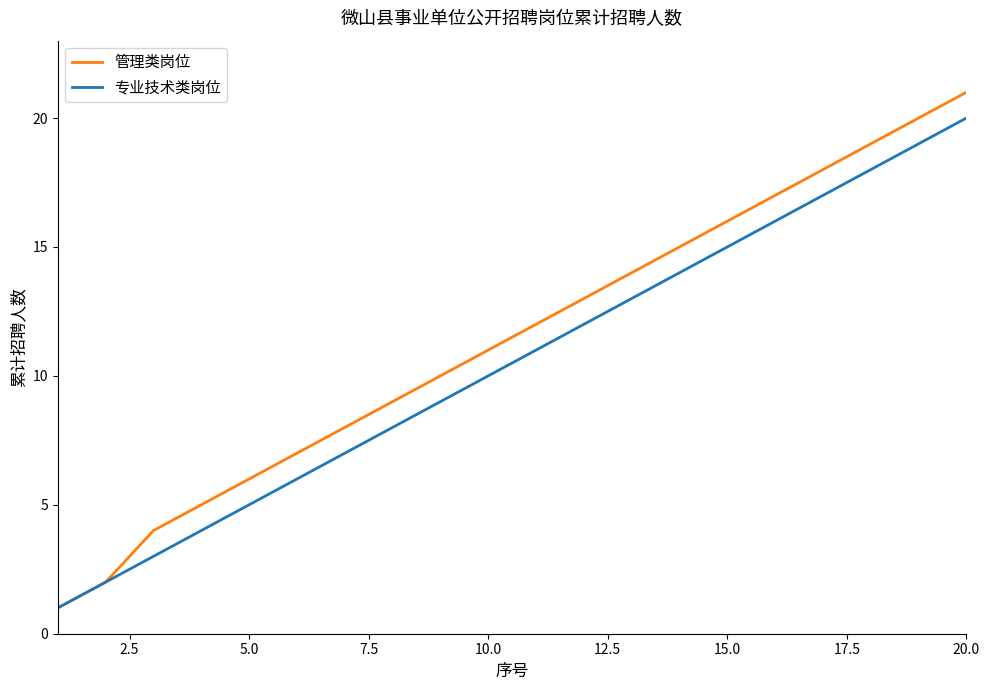

Rank the series by their maximum value, from lowest to highest.

专业技术类岗位, 管理类岗位